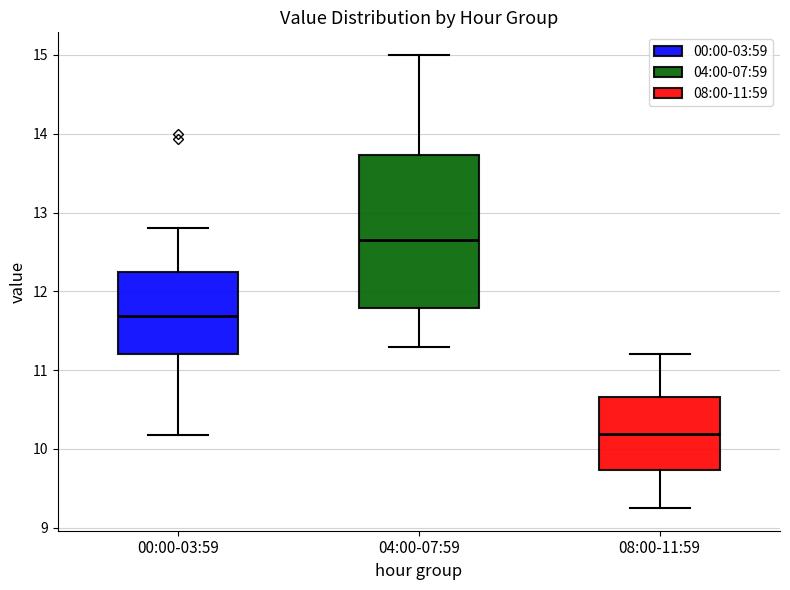

Which box is the tallest, from its lower edge to its upper edge?

04:00-07:59